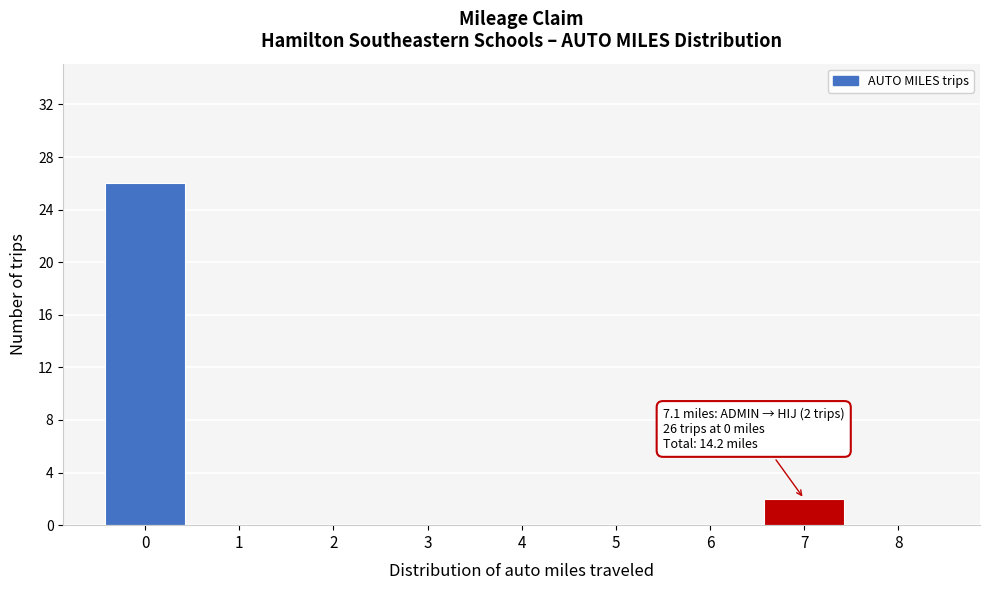

Which range on the x-axis has the tallest bar?

-0.5 to 0.5